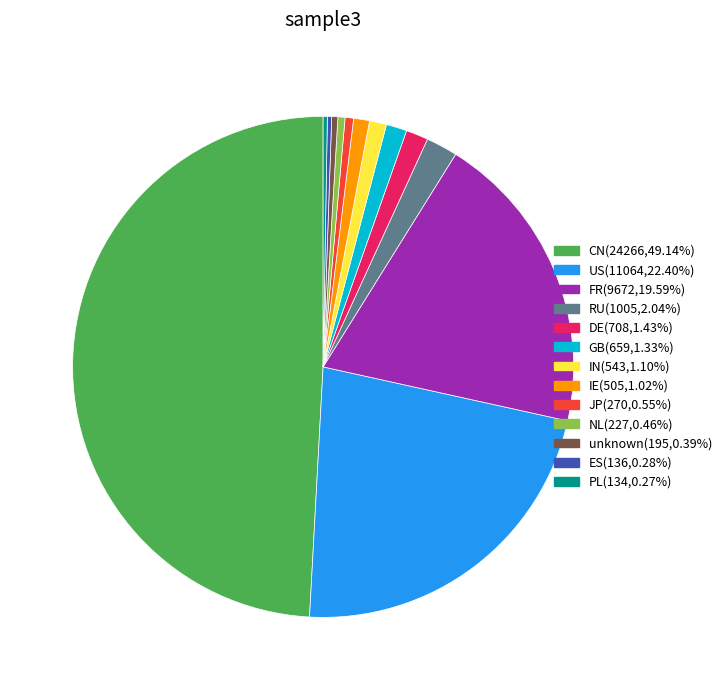

What is the ratio of the value at DE to the value at NL?

3.1